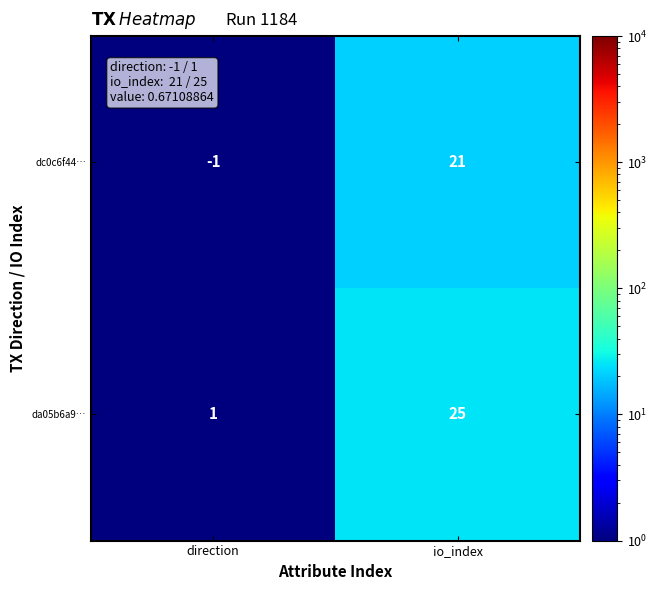

What is the spread (max minus min) of values at io_index?

4